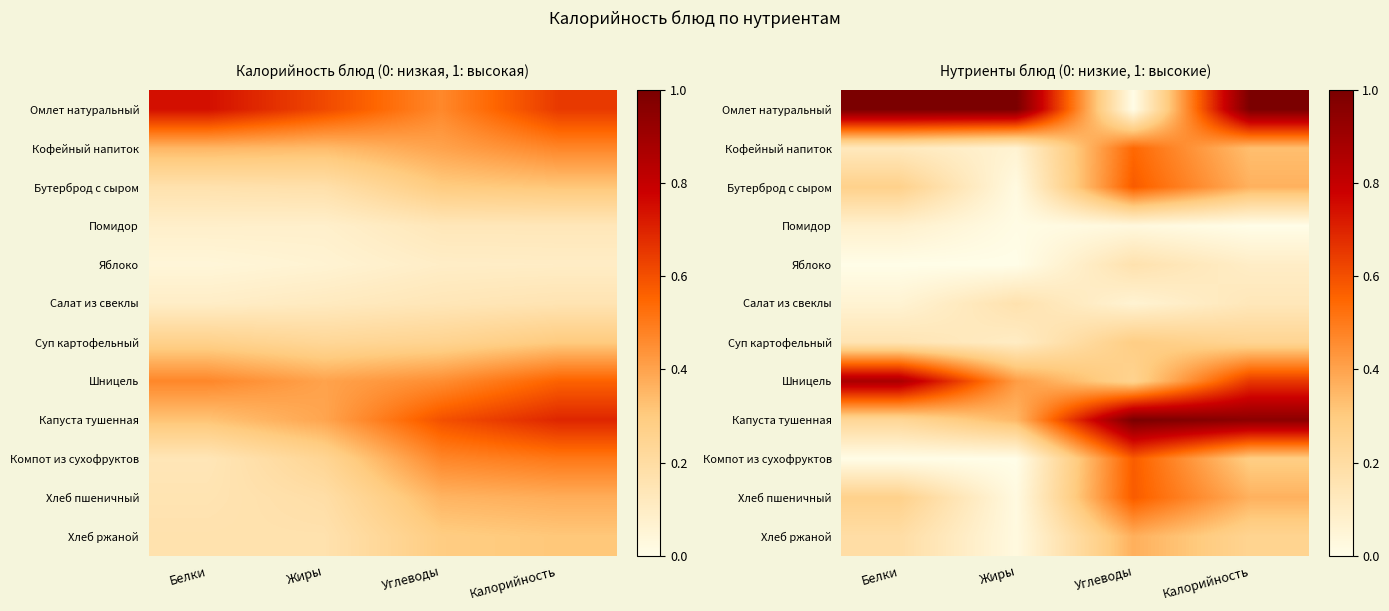

At Жиры, list the series in order from smallest to largest.

Яблоко, Компот из сухофруктов, Помидор, Бутерброд с сыром, Хлеб пшеничный, Хлеб ржаной, Кофейный напиток, Суп картофельный, Салат из свеклы, Капуста тушенная, Шницель, Омлет натуральный